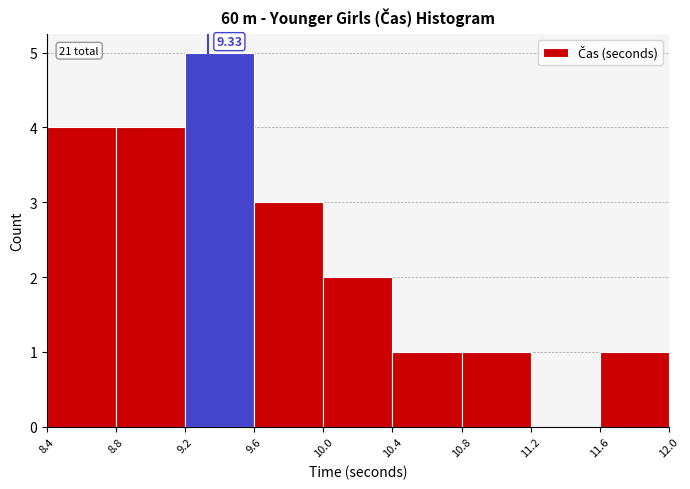

Over which range of the x-axis is the bar tallest?

9.2 to 9.6